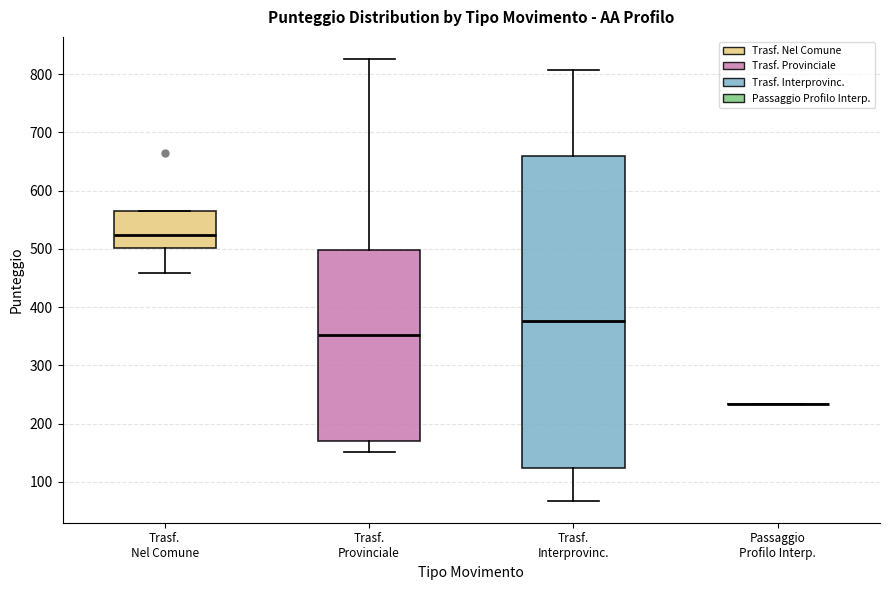

Where does the median line of the box for Trasf. Interprovinc. sit on the y-axis? The values are not printed on the chart, so give them approximately, as read against the axis.

380